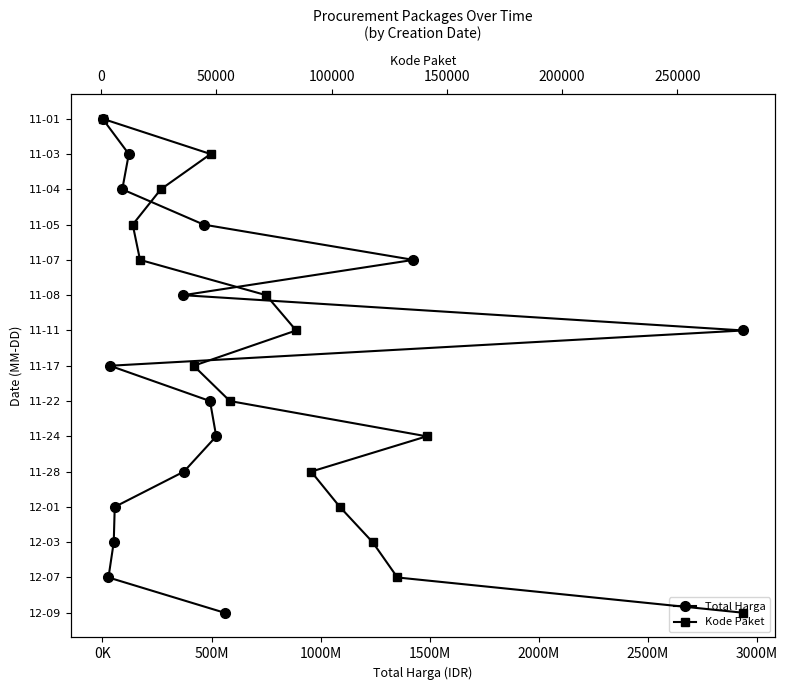

How many data points in Total Harga are above 7?

7